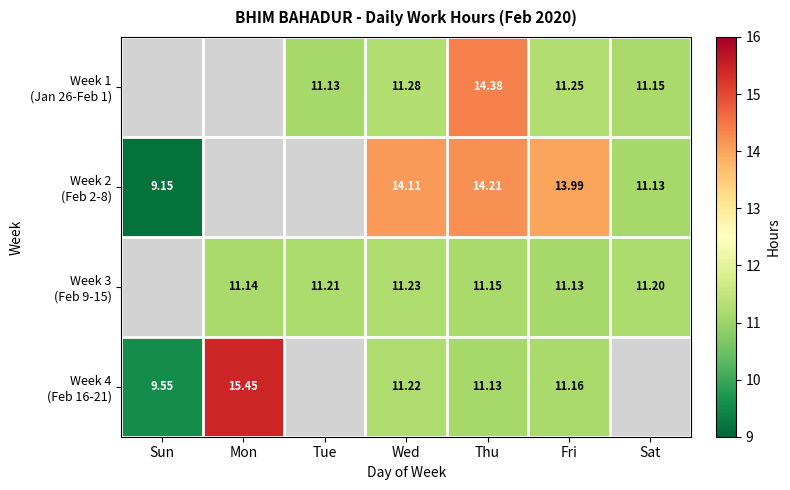

At Wed, list the series in order from largest to smallest.

Week 2 (Feb 2-8), Week 1 (Jan 26-Feb 1), Week 3 (Feb 9-15), Week 4 (Feb 16-21)